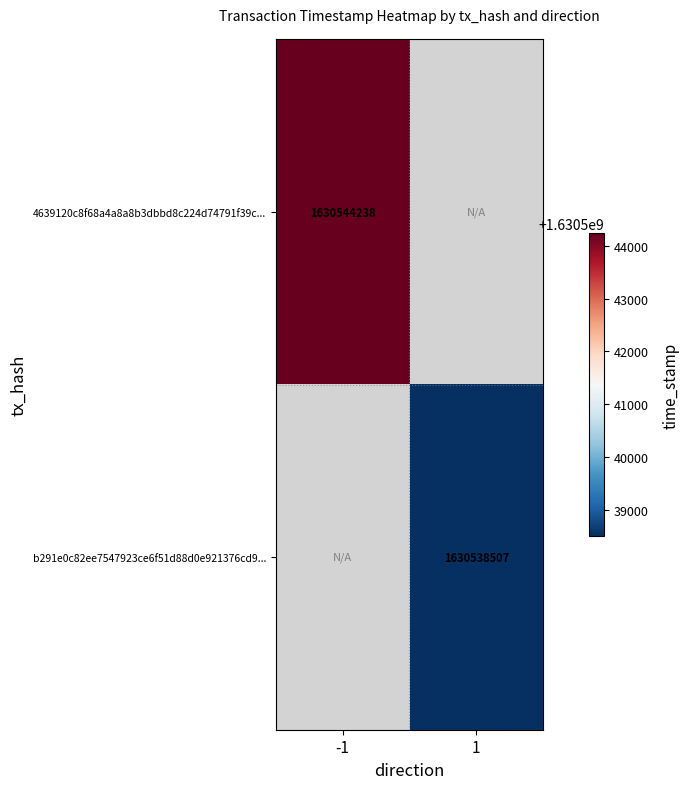

The value of 4639120c8f68a4a8a8b3dbbd8c224d74791f39c... at -1 is 1630544238. True or false?

True